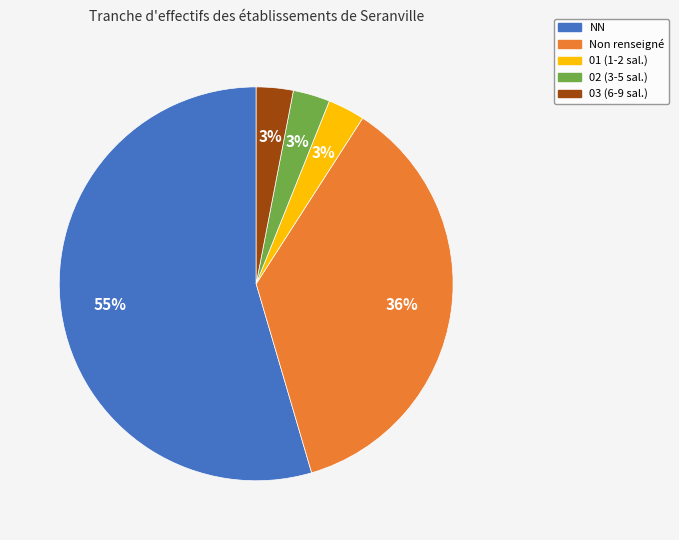

Between 02 (3-5 sal.) and NN, which is larger?

NN